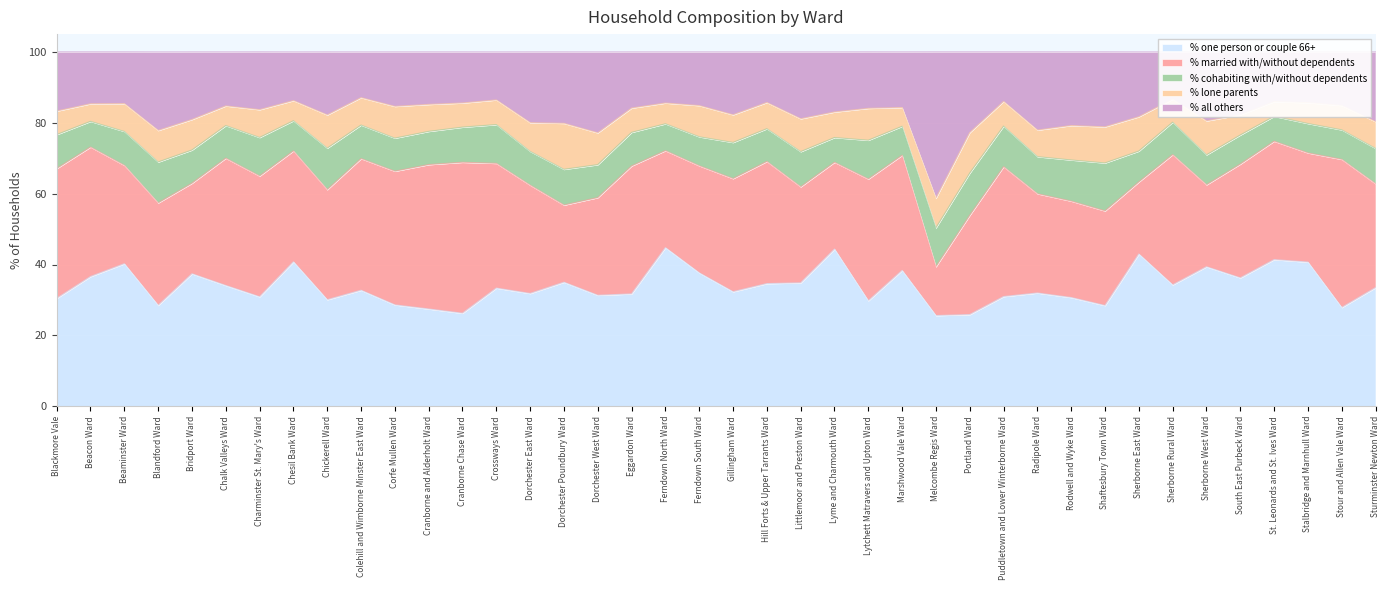

True or false: % one person or couple 66+ has more than 1 interior local peaks.

True